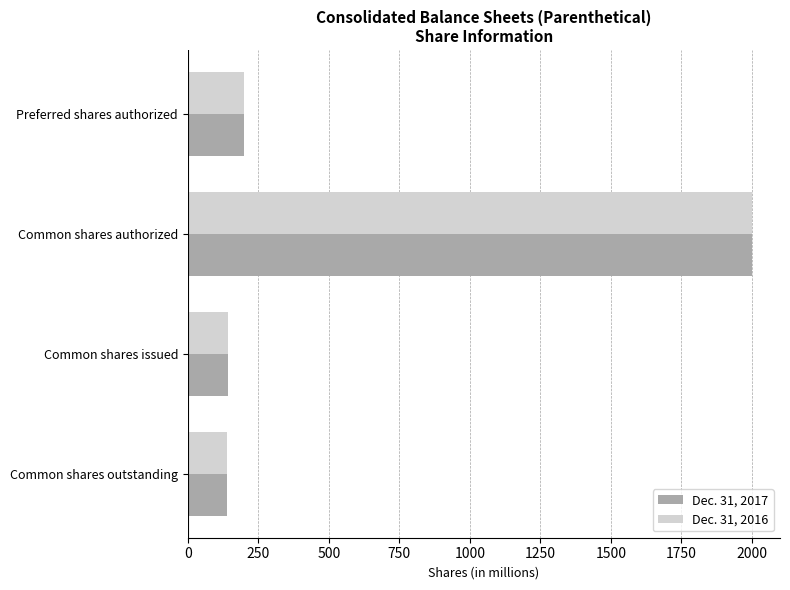

The value of Dec. 31, 2016 at Preferred shares authorized is 43.3. True or false?

False